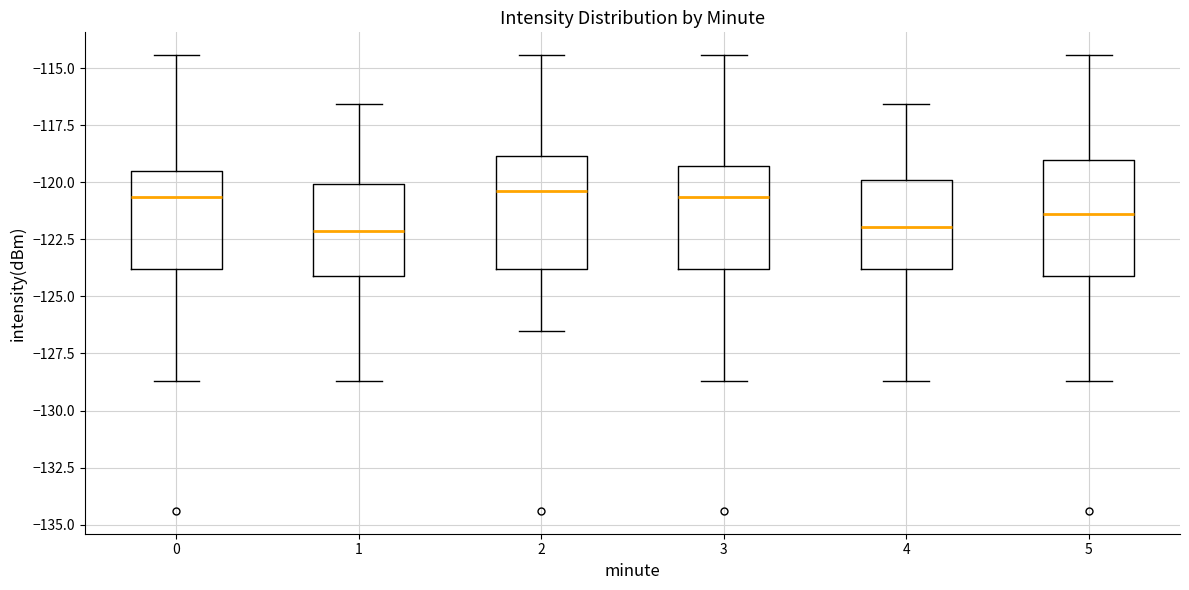

Reading left to right, transcribe this box plot: for each box, give where its median line is, the range the box spans, and where its two whiskers end, as read against the y-axis. The values are not printed on the chart, so give them approximately, as read against the axis.

0: median -120.5, box -124.0 to -119.5, whiskers -128.5 to -114.5
1: median -122.0, box -124.0 to -120.0, whiskers -128.5 to -116.5
2: median -120.5, box -124.0 to -119.0, whiskers -126.5 to -114.5
3: median -120.5, box -124.0 to -119.5, whiskers -128.5 to -114.5
4: median -122.0, box -124.0 to -120.0, whiskers -128.5 to -116.5
5: median -121.5, box -124.0 to -119.0, whiskers -128.5 to -114.5